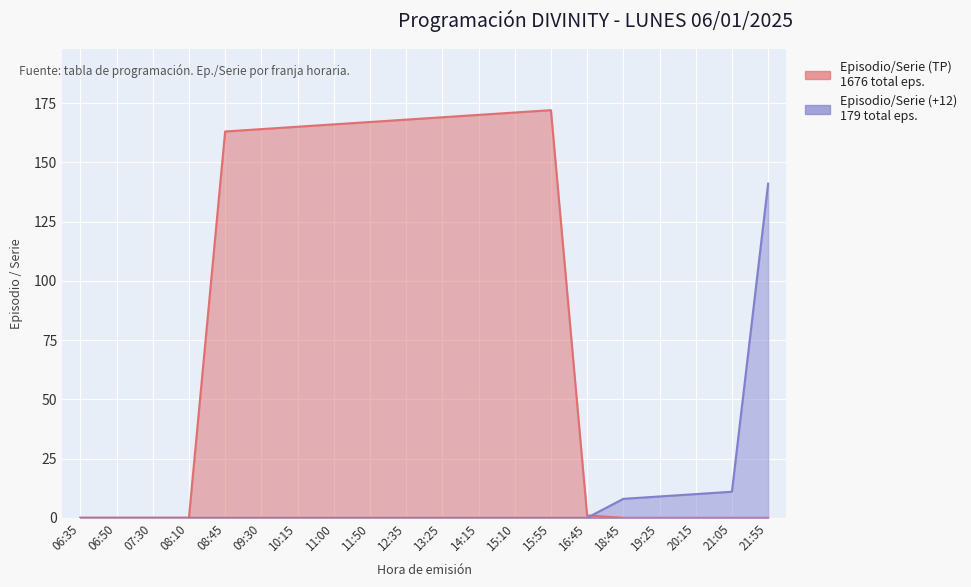

List the series in order of their overall mean, highest first.

Episodio/Serie (TP), Episodio/Serie (+12)